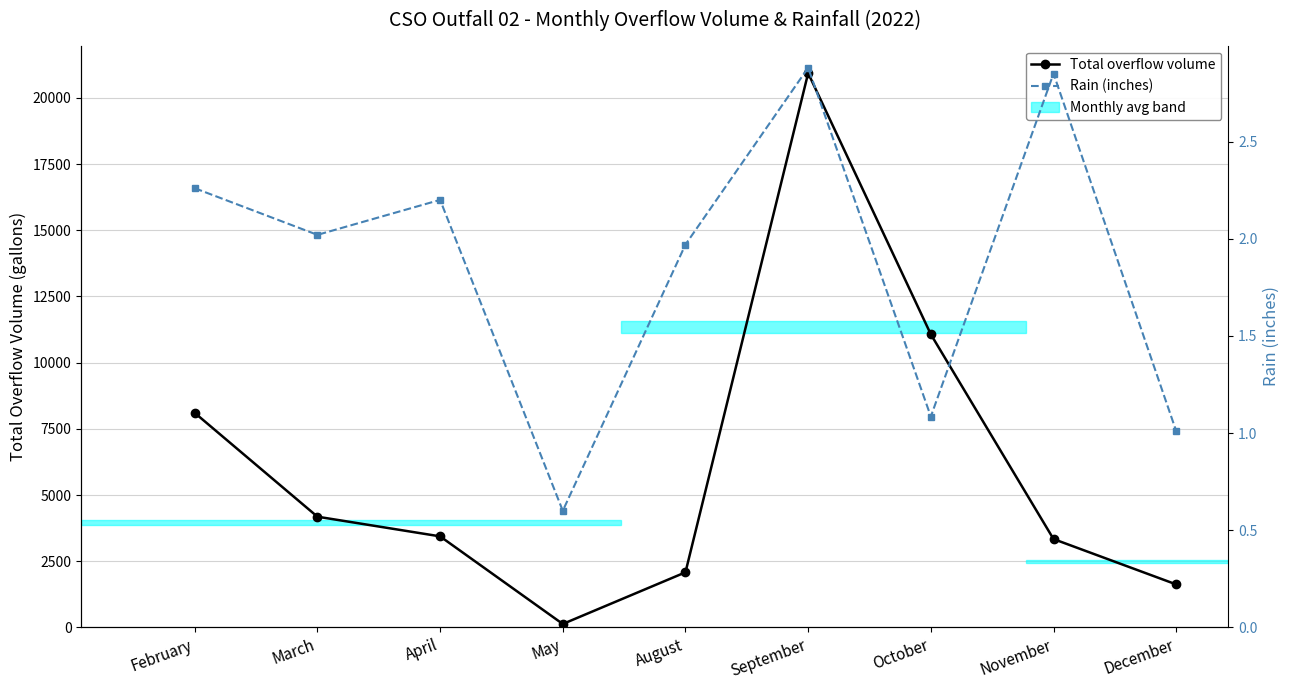

Reading right to left, extract all data points from this chart.

Total overflow volume: December=1623.0	November=3336.0	October=11069.0	September=20936.0	August=2080.0	May=128.0	April=3438.0	March=4181.0	February=8102.0
Rain (inches): December=1.0	November=2.9	October=1.1	September=2.9	August=2.0	May=0.6	April=2.2	March=2.0	February=2.3